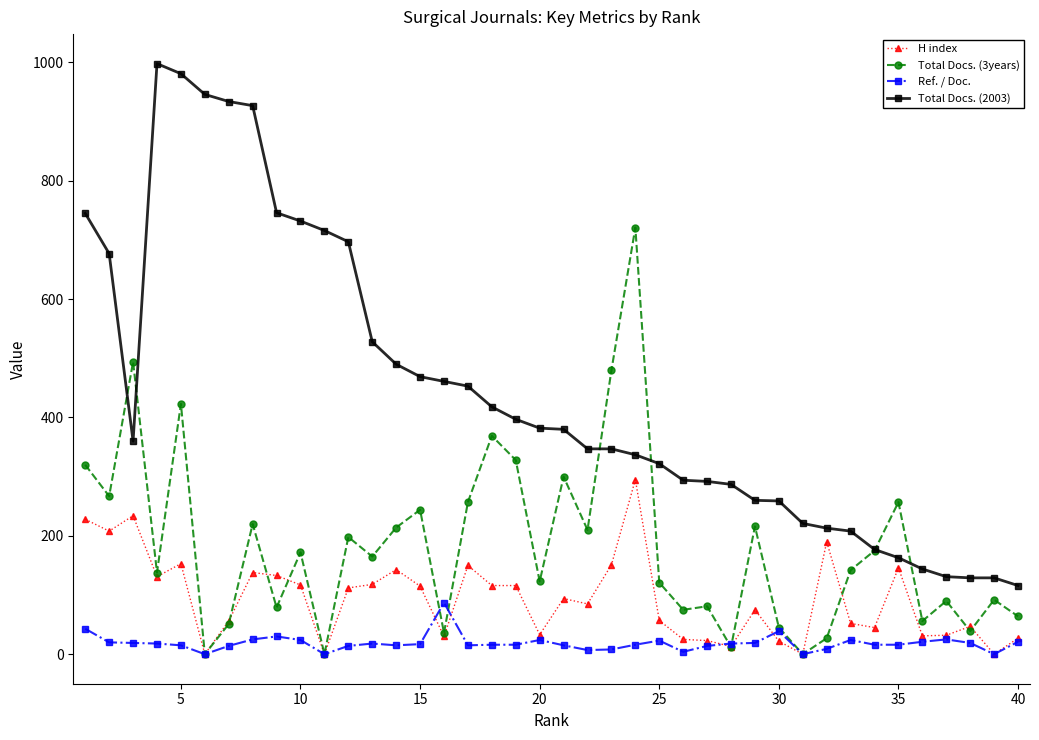

What are all the series names shown in the legend?

H index, Total Docs. (3years), Ref. / Doc., Total Docs. (2003)